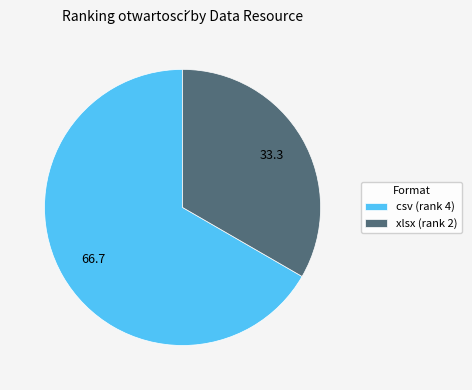

How many slices are in this pie chart?

2